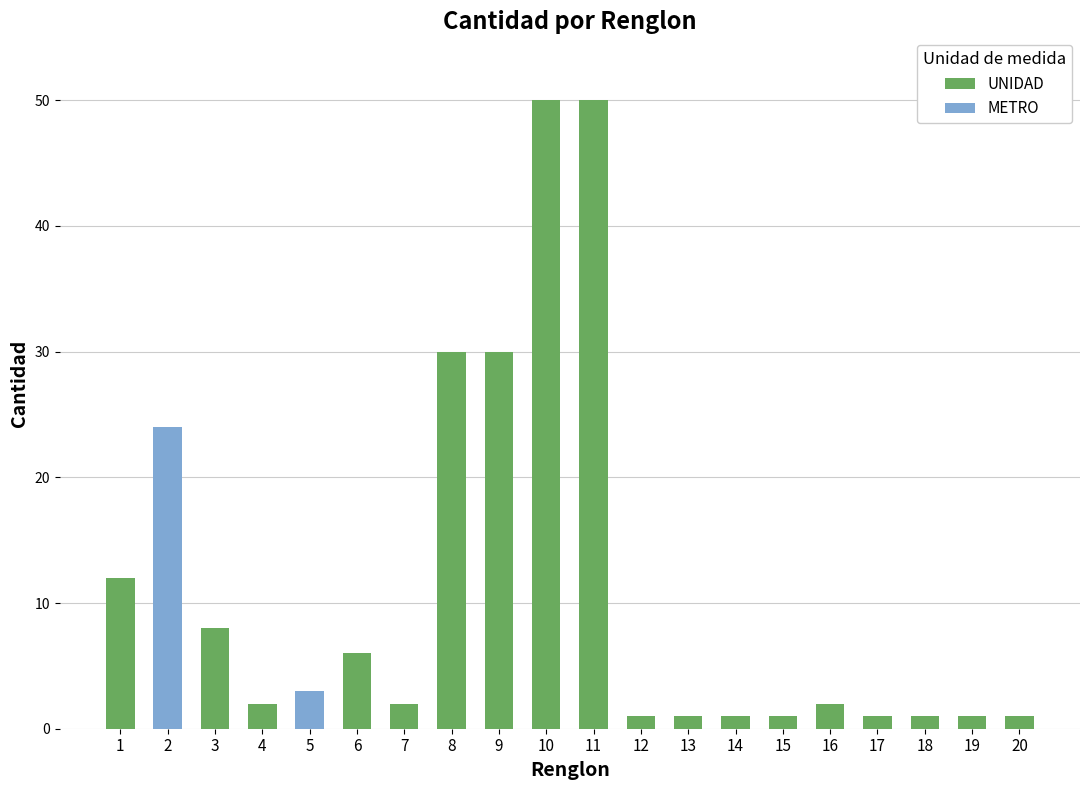

How many values in METRO are above zero?

2